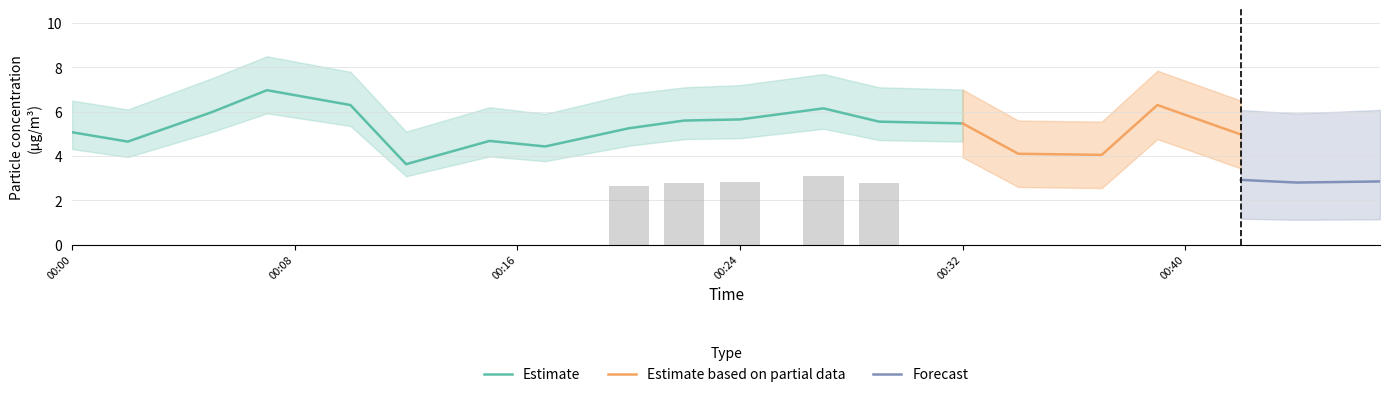

The Estimate series shows 1.1 at 00:00. True or false?

False